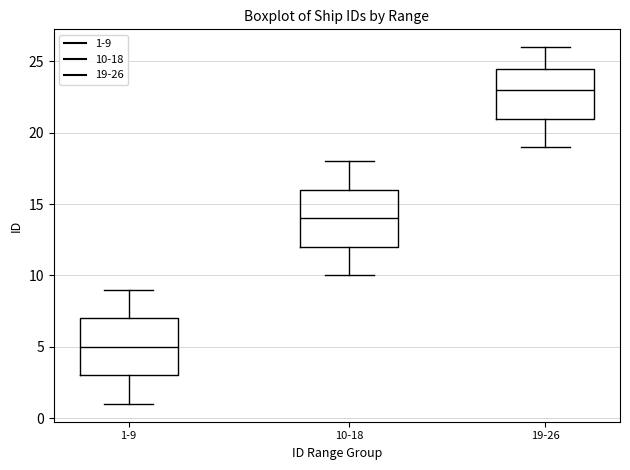

Reading left to right, read every box against the y-axis: the position of its median line, the range the box covers, and the ends of its whiskers. The values are not printed on the chart, so give them approximately, as read against the axis.

1-9: median 5.0, box 3.0 to 7.0, whiskers 1.0 to 9.0
10-18: median 14.0, box 12.0 to 16.0, whiskers 10.0 to 18.0
19-26: median 23.0, box 21.0 to 24.5, whiskers 19.0 to 26.0